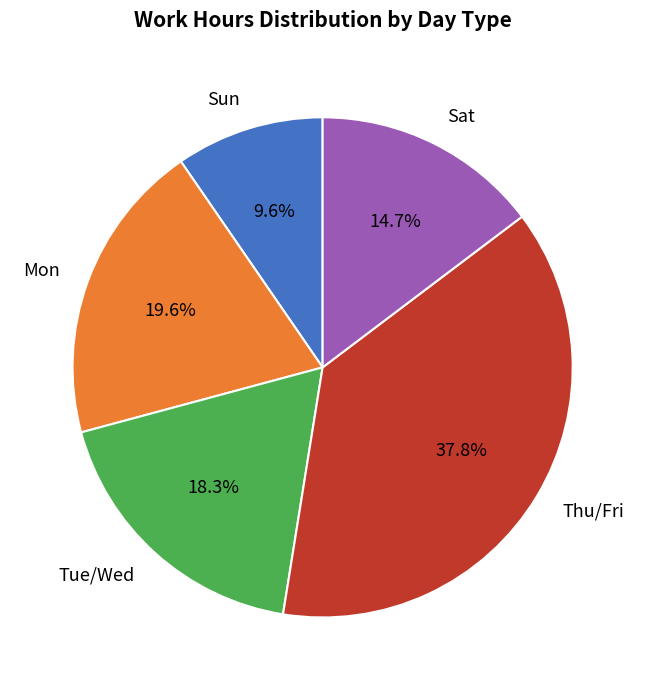

How many segments does this pie chart have?

5